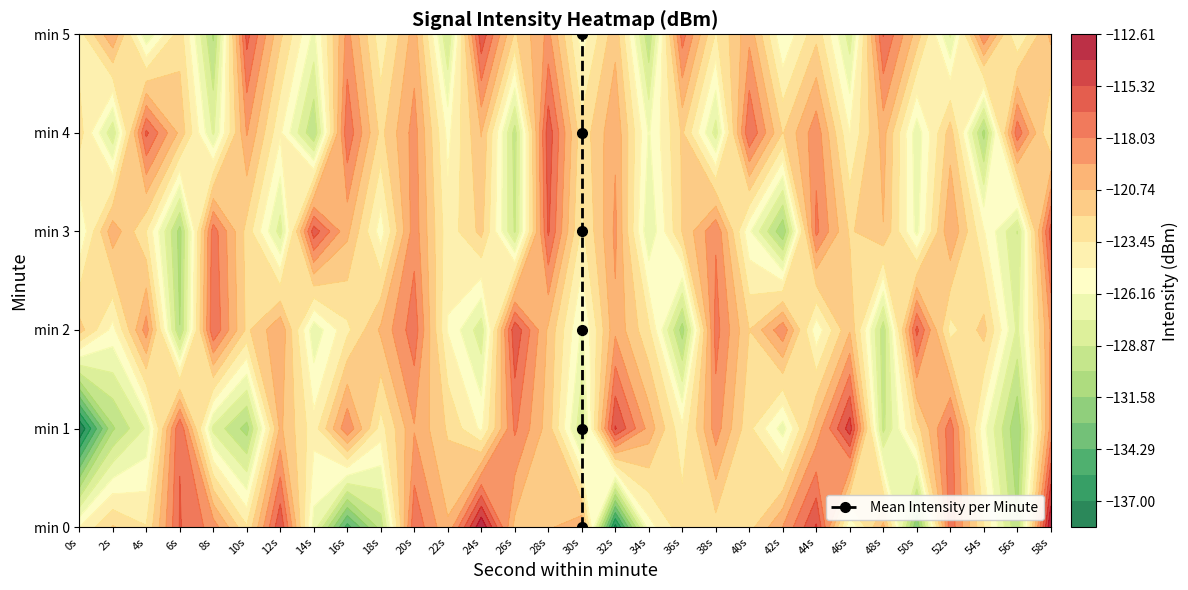

Reading right to left, extract all data points from this chart.

5	4	3	2	1	0